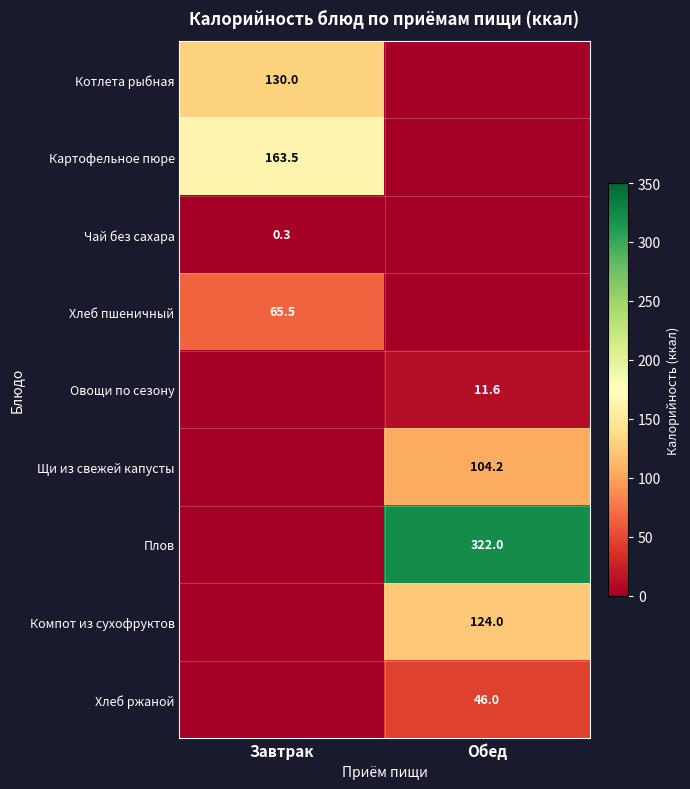

Between Завтрак and Обед, which is larger?

Завтрак